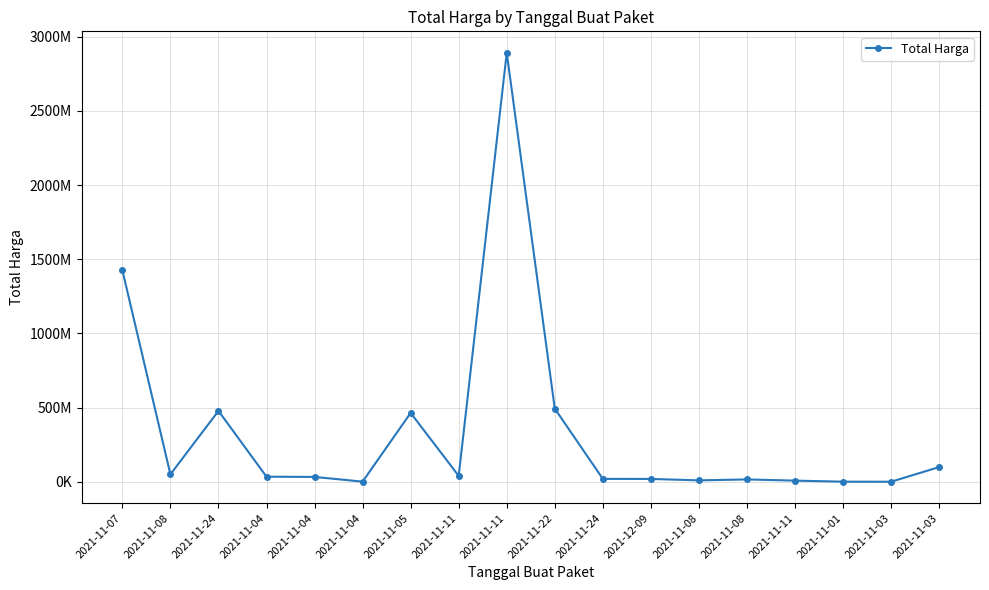

The chart shows a value of 9180000 at 2021-11-08. True or false?

True